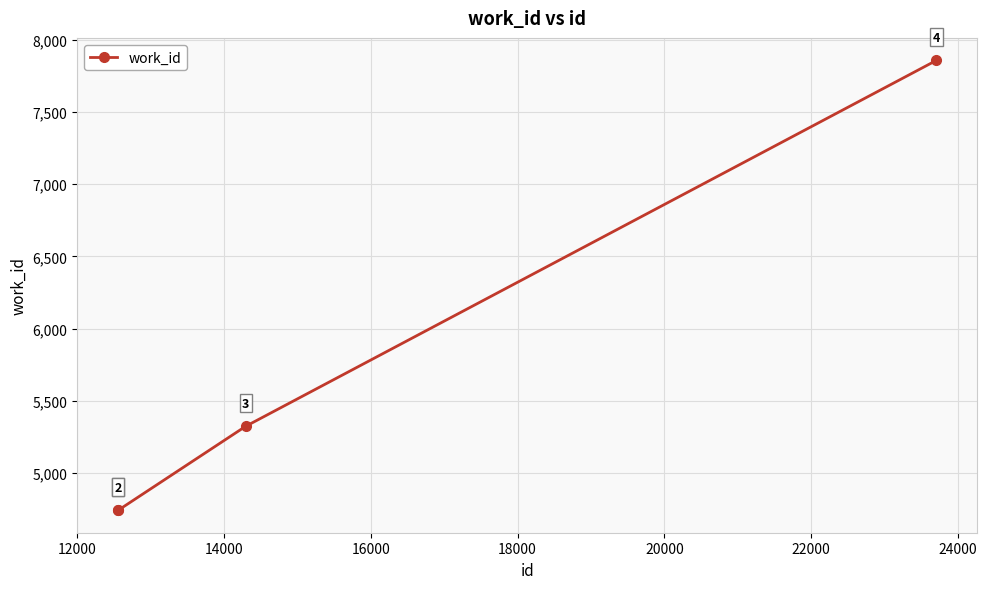

What is the value of the 3rd point from the left?

5324